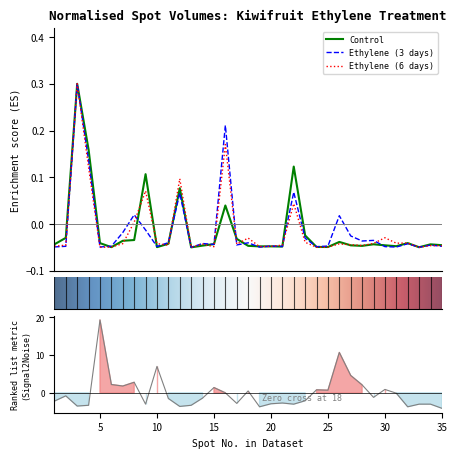

Reading left to right, extract all data points from this chart.

Control: -0.0	-0.0	0.3	0.2	-0.0	-0.0	-0.0	-0.0	0.1	-0.0	-0.0	0.1	-0.1	-0.0	-0.0	0.0	-0.0	-0.0	-0.0	-0.0	-0.0	0.1	-0.0	-0.0	-0.0	-0.0	-0.0	-0.0	-0.0	-0.0	-0.0	-0.0	-0.0	-0.0	-0.0
Ethylene (3 days): -0.0	-0.0	0.3	0.1	-0.0	-0.0	-0.0	0.0	-0.0	-0.0	-0.0	0.1	-0.1	-0.0	-0.0	0.2	-0.0	-0.0	-0.0	-0.0	-0.0	0.1	-0.0	-0.0	-0.0	0.0	-0.0	-0.0	-0.0	-0.0	-0.0	-0.0	-0.0	-0.0	-0.0
Ethylene (6 days): -0.0	-0.0	0.3	0.1	-0.1	-0.0	-0.0	0.0	0.1	-0.0	-0.0	0.1	-0.0	-0.0	-0.0	0.2	-0.0	-0.0	-0.0	-0.0	-0.0	0.0	-0.0	-0.0	-0.0	-0.0	-0.0	-0.0	-0.0	-0.0	-0.0	-0.0	-0.0	-0.0	-0.0